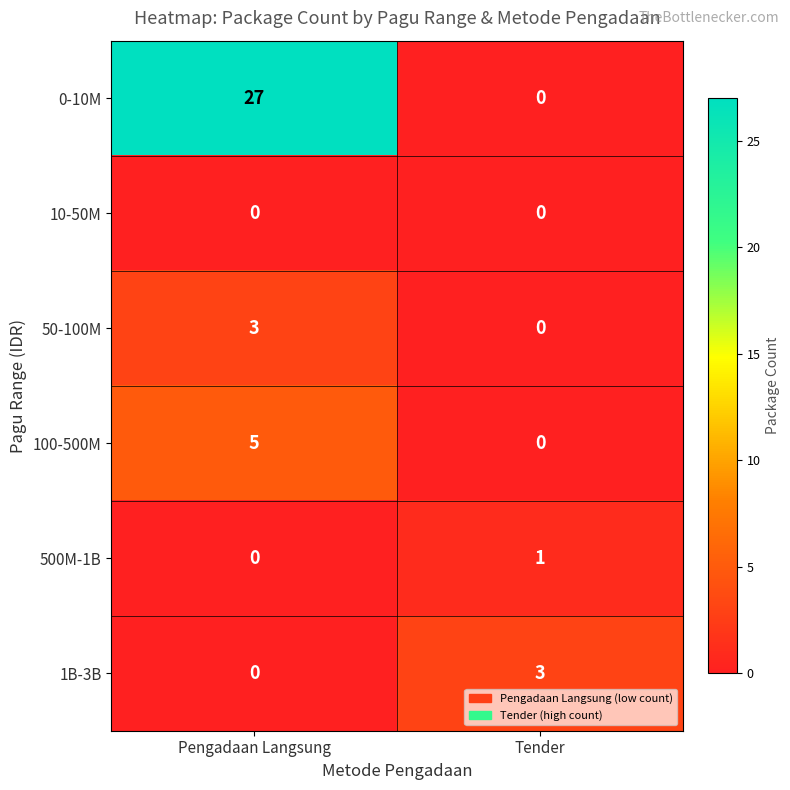

List the labels in order of 50-100M value, largest first.

Pengadaan Langsung, Tender